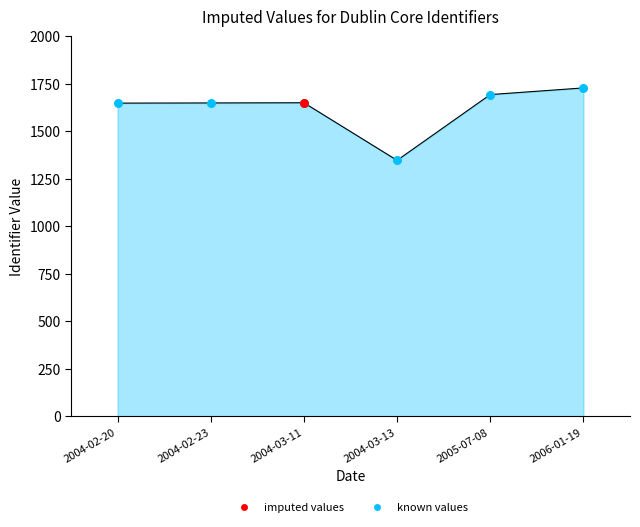

Approximately how many times larger is the value at 2006-01-19 compared to 2004-02-23?

1.0